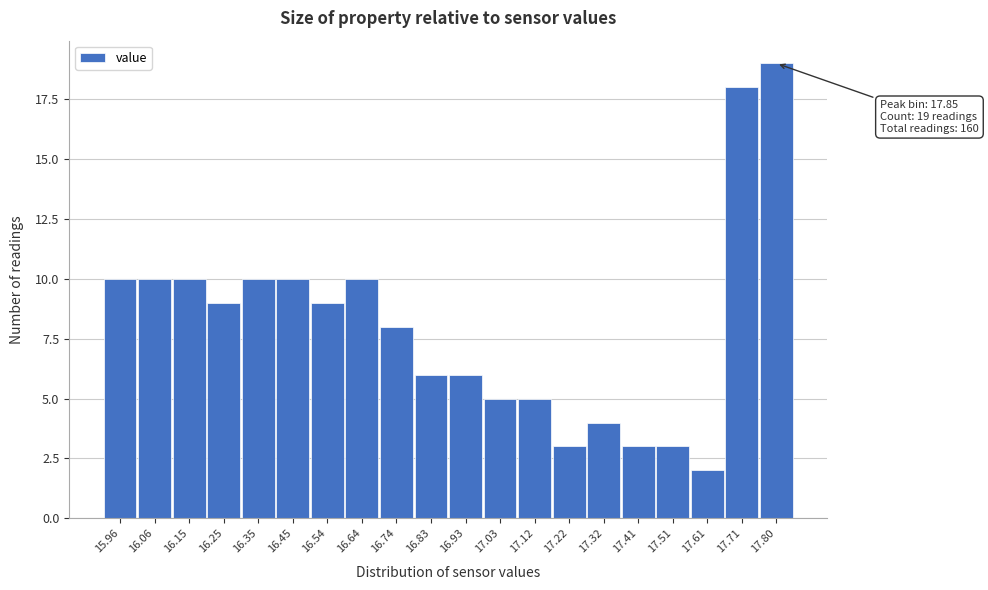

Reading left to right, extract all data points from this chart.

15.96=10	16.06=10	16.15=10	16.25=9	16.35=10	16.45=10	16.54=9	16.64=10	16.74=8	16.83=6	16.93=6	17.03=5	17.12=5	17.22=3	17.32=4	17.41=3	17.51=3	17.61=2	17.71=18	17.80=19